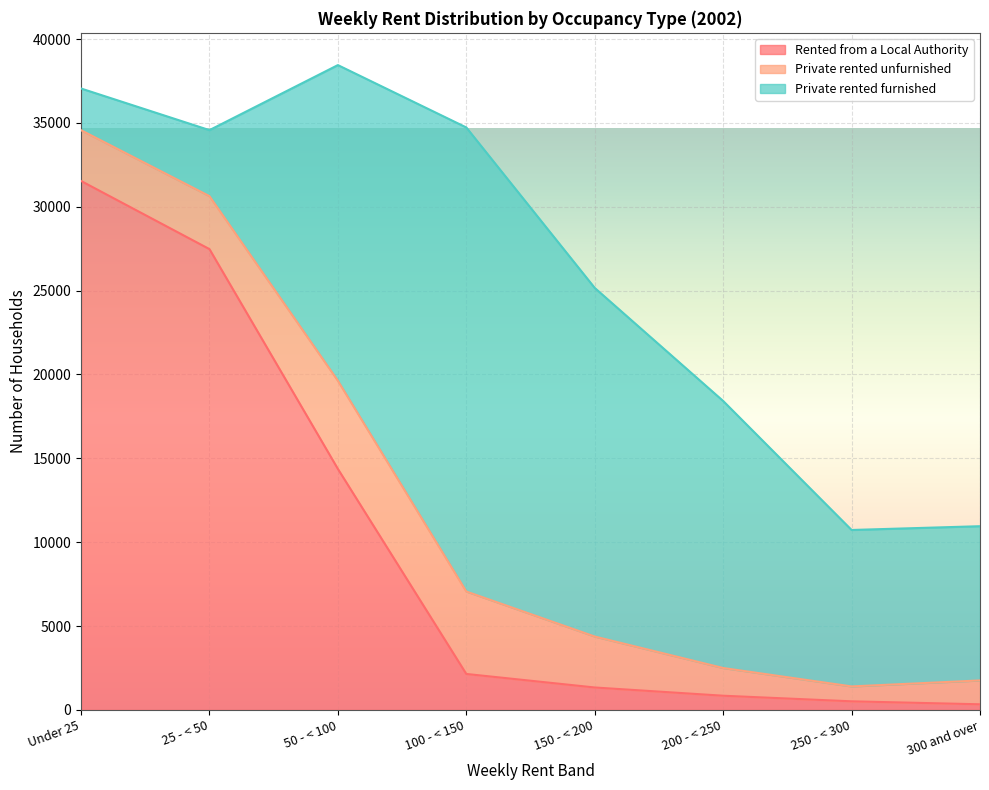

At which label does Private rented unfurnished reach its minimum?

250 - < 300